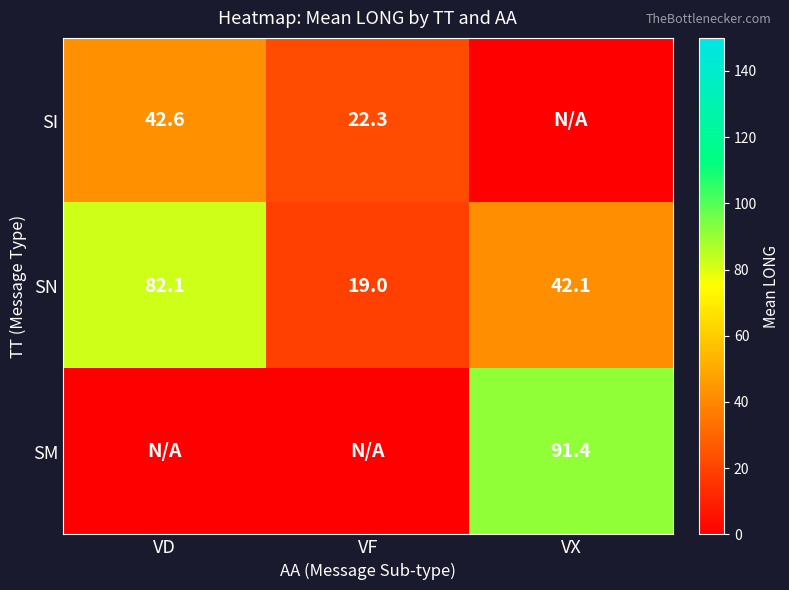

What is the difference between the SI values at VF and VD?

20.3